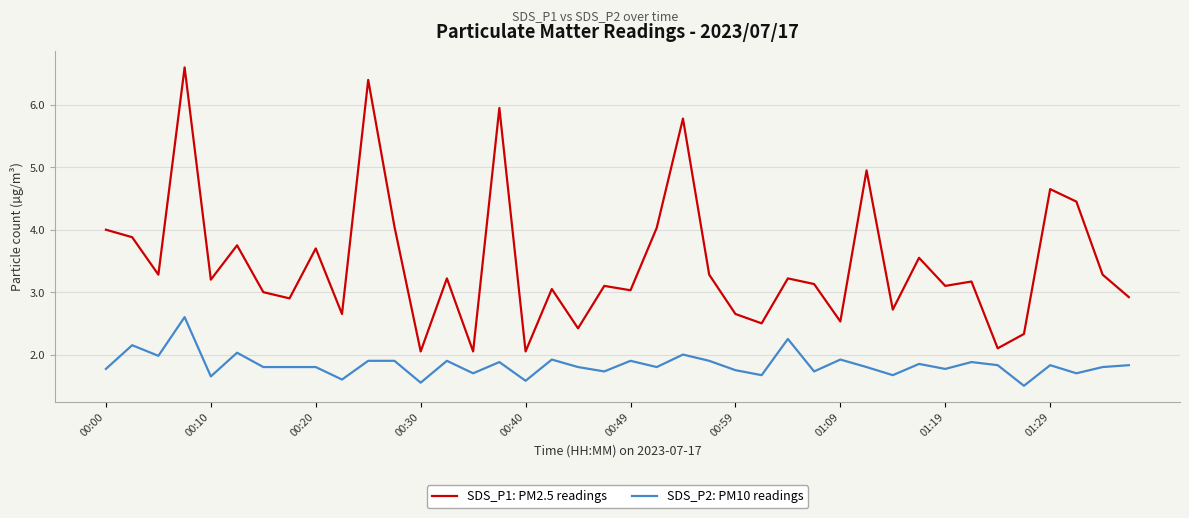

True or false: SDS_P2: PM10 readings and SDS_P1: PM2.5 readings intersect in this chart.

False